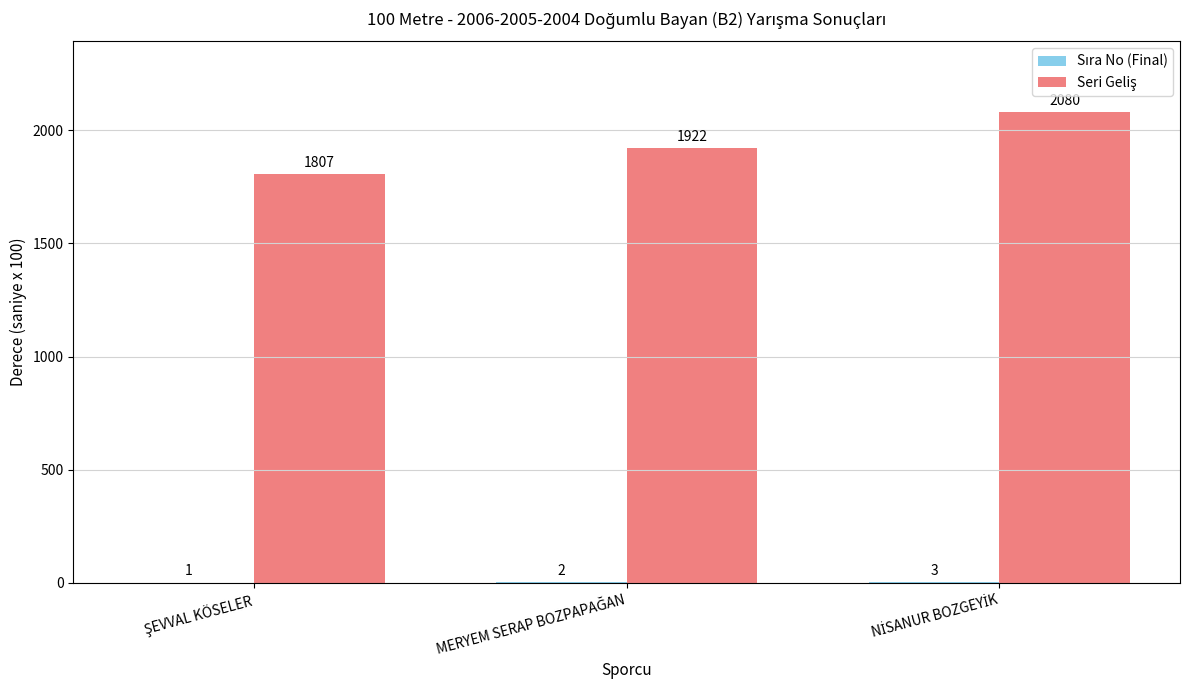

At which category is the sum across all series the highest?

NİSANUR BOZGEYİK